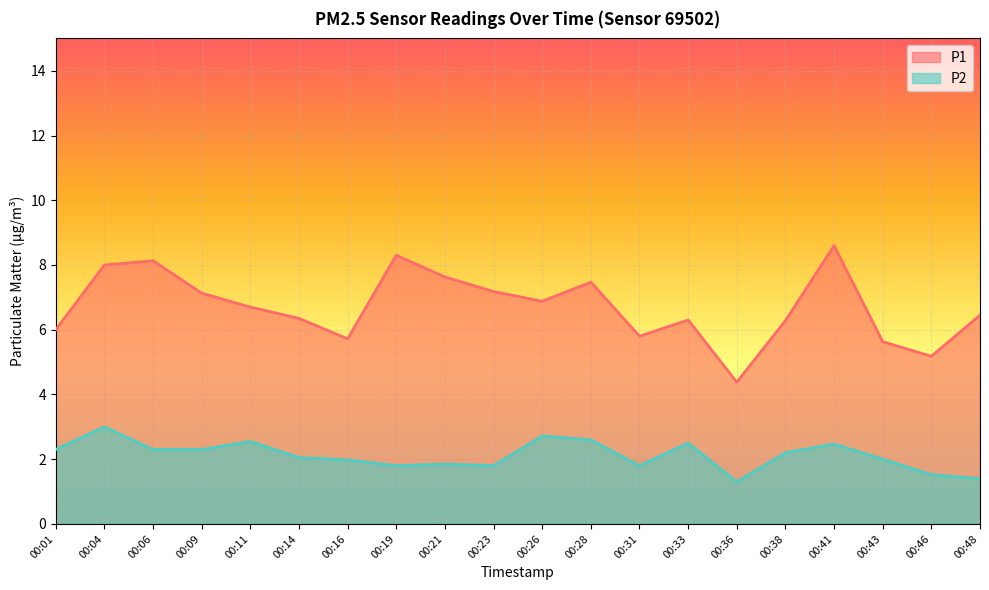

True or false: P2 has a value of 2.0 at 00:16.

True